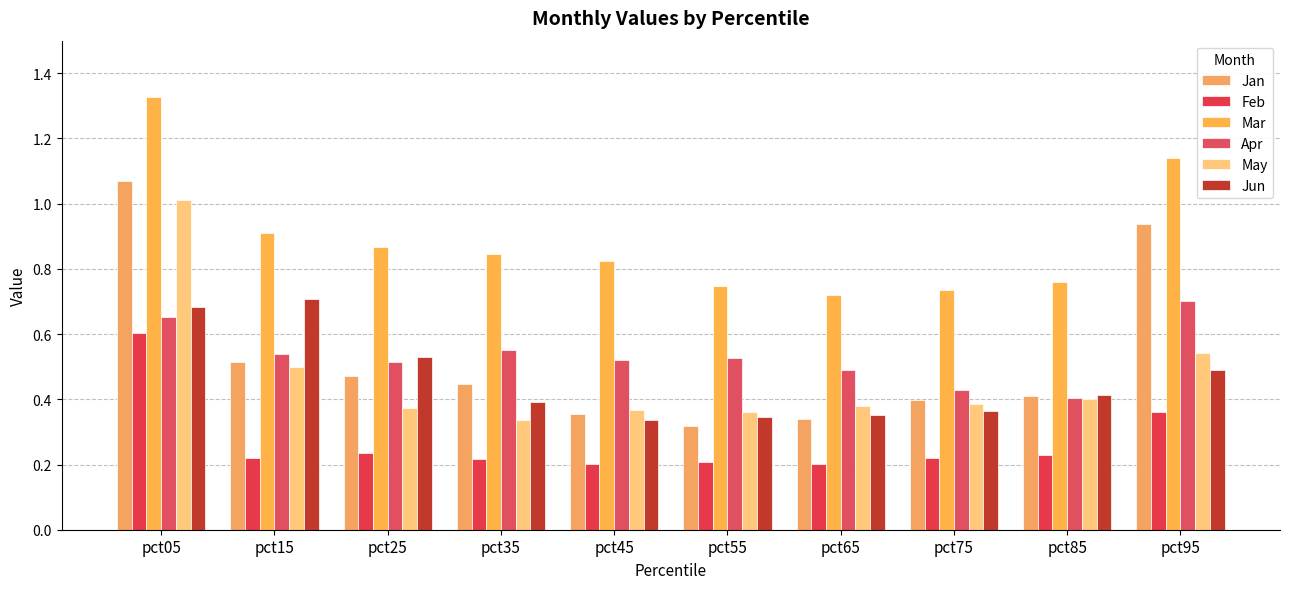

Read the May value at pct85.

0.4